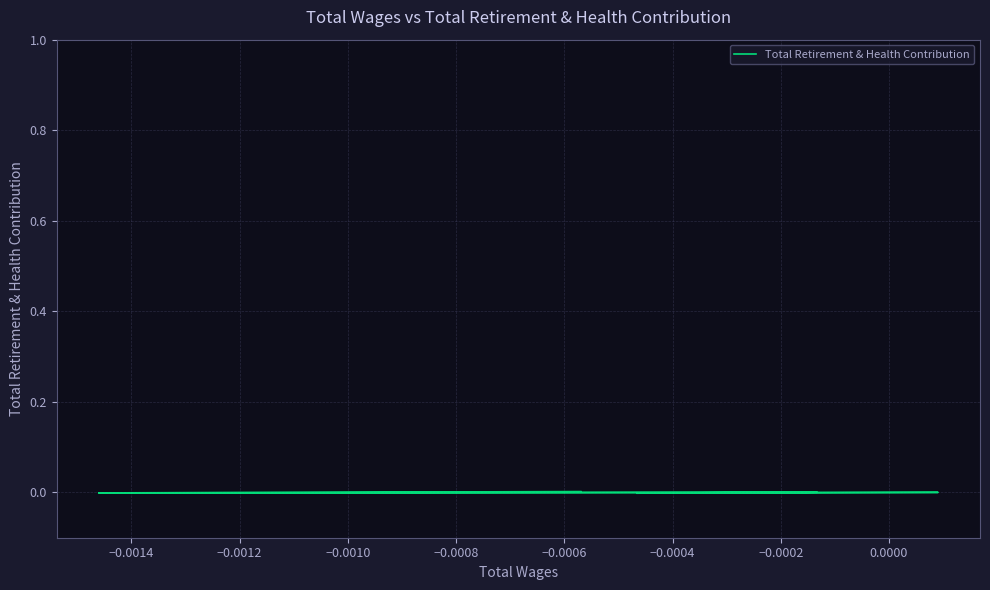

The value at −0.0008 is -0.0. True or false?

False